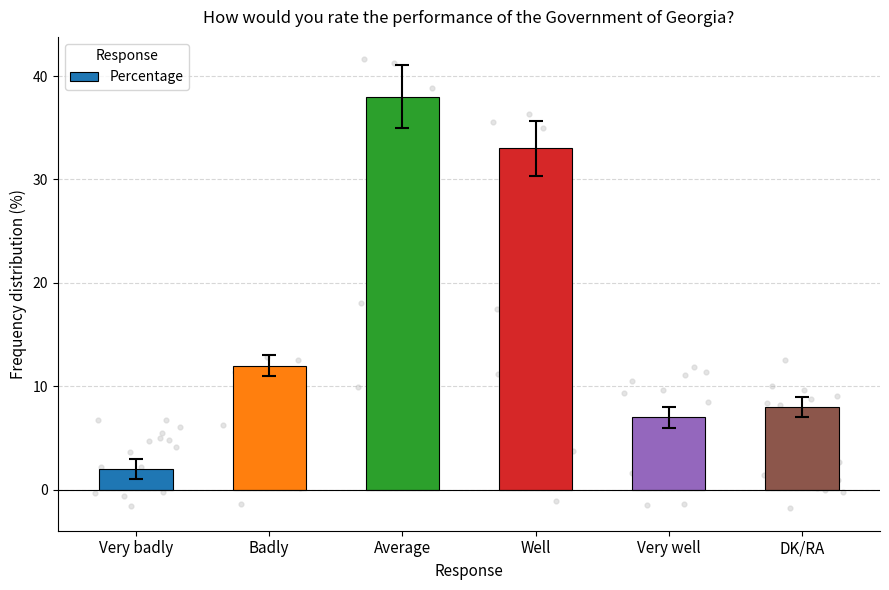

What is the change in value from Very badly to Very well?

+5